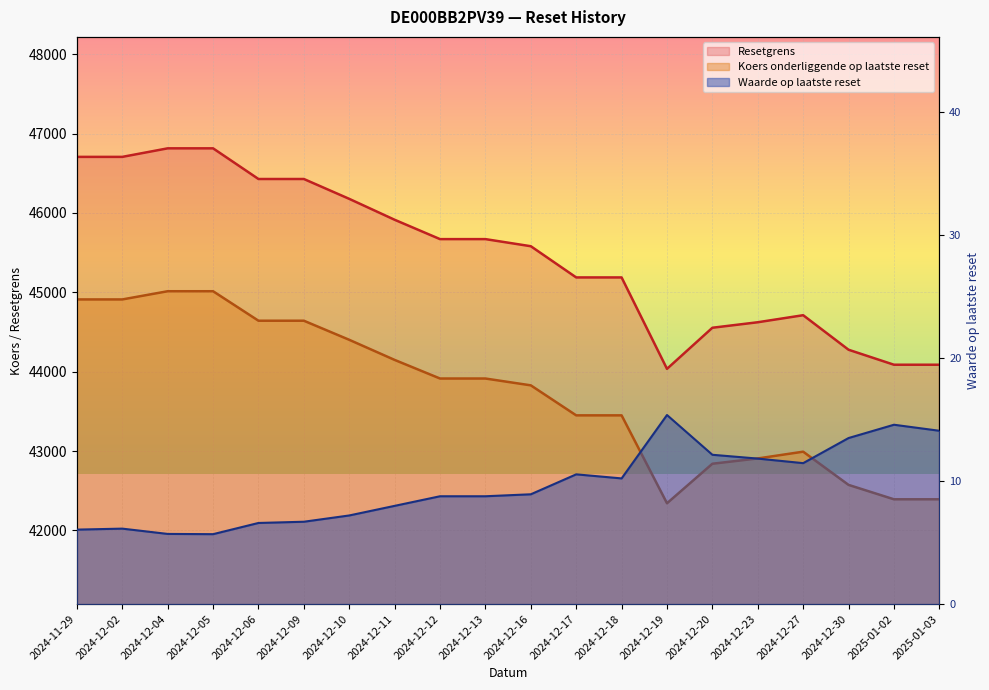

Reading right to left, what are all the values shown in this chart?

Waarde op laatste reset: 2025-01-03=14.1	2025-01-02=14.6	2024-12-30=13.5	2024-12-27=11.4	2024-12-23=11.8	2024-12-20=12.1	2024-12-19=15.4	2024-12-18=10.2	2024-12-17=10.5	2024-12-16=8.9	2024-12-13=8.8	2024-12-12=8.8	2024-12-11=8.0	2024-12-10=7.2	2024-12-09=6.7	2024-12-06=6.6	2024-12-05=5.7	2024-12-04=5.7	2024-12-02=6.1	2024-11-29=6.0
Resetgrens: 2025-01-03=44088.0	2025-01-02=44088.0	2024-12-30=44276.7	2024-12-27=44711.9	2024-12-23=44623.2	2024-12-20=44553.9	2024-12-19=44035.9	2024-12-18=45187.9	2024-12-17=45187.9	2024-12-16=45581.2	2024-12-13=45670.7	2024-12-12=45670.7	2024-12-11=45914.5	2024-12-10=46178.0	2024-12-09=46428.2	2024-12-06=46428.2	2024-12-05=46814.6	2024-12-04=46814.6	2024-12-02=46707.1	2024-11-29=46707.1
Koers onderliggende op laatste reset: 2025-01-03=42392.3	2025-01-02=42392.3	2024-12-30=42573.7	2024-12-27=42992.2	2024-12-23=42906.9	2024-12-20=42840.3	2024-12-19=42342.2	2024-12-18=43449.9	2024-12-17=43449.9	2024-12-16=43828.1	2024-12-13=43914.1	2024-12-12=43914.1	2024-12-11=44148.6	2024-12-10=44401.9	2024-12-09=44642.5	2024-12-06=44642.5	2024-12-05=45014.0	2024-12-04=45014.0	2024-12-02=44910.7	2024-11-29=44910.7